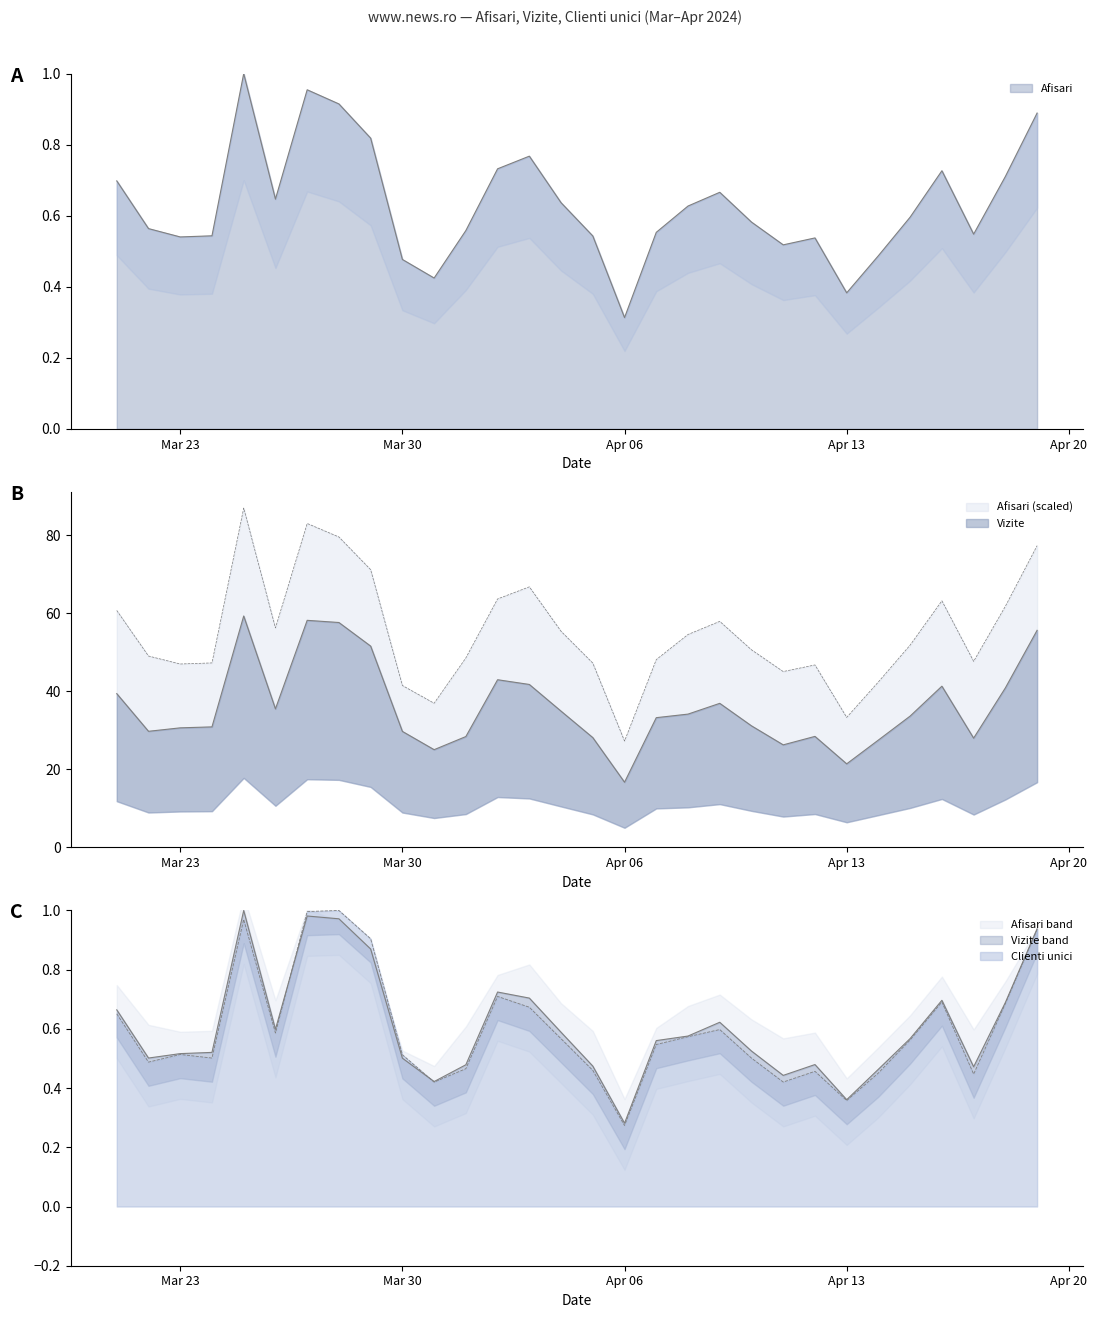

Reading left to right, transcribe all the data shown in this chart.

Afisari: 0.7	0.6	0.5	0.5	1.0	0.6	1.0	0.9	0.8	0.5	0.4	0.6	0.7	0.8	0.6	0.5	0.3	0.6	0.6	0.7	0.6	0.5	0.5	0.4	0.5	0.6	0.7	0.5	0.7	0.9
Vizite: 0.7	0.5	0.5	0.5	1.0	0.6	1.0	1.0	0.9	0.5	0.4	0.5	0.7	0.7	0.6	0.5	0.3	0.6	0.6	0.6	0.5	0.4	0.5	0.4	0.5	0.6	0.7	0.5	0.7	0.9
Clienti unici: 0.7	0.5	0.5	0.5	1.0	0.6	1.0	1.0	0.9	0.5	0.4	0.5	0.7	0.7	0.6	0.5	0.3	0.5	0.6	0.6	0.5	0.4	0.5	0.4	0.5	0.6	0.7	0.4	0.7	0.9